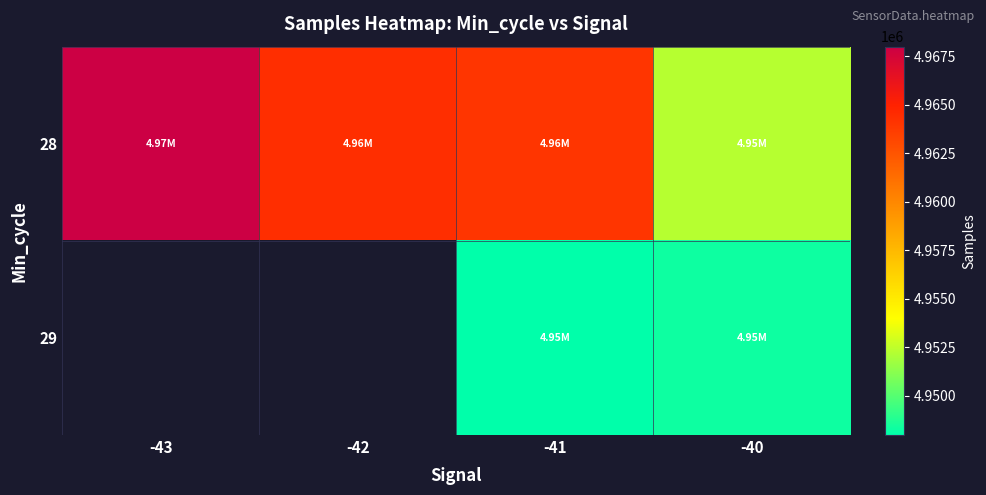

At -42, list the series in order from smallest to largest.

28, 29